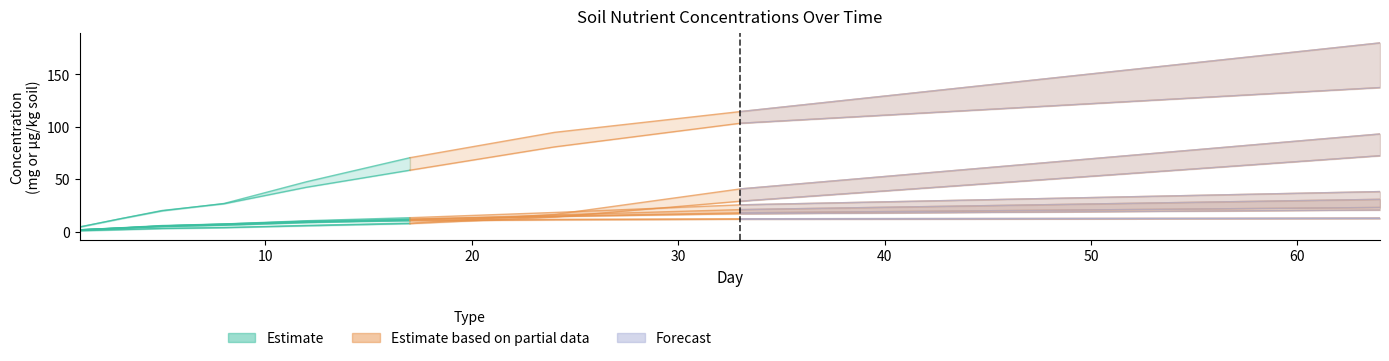

What is the sum of all Ca (mg/kg soil) values?

124.0